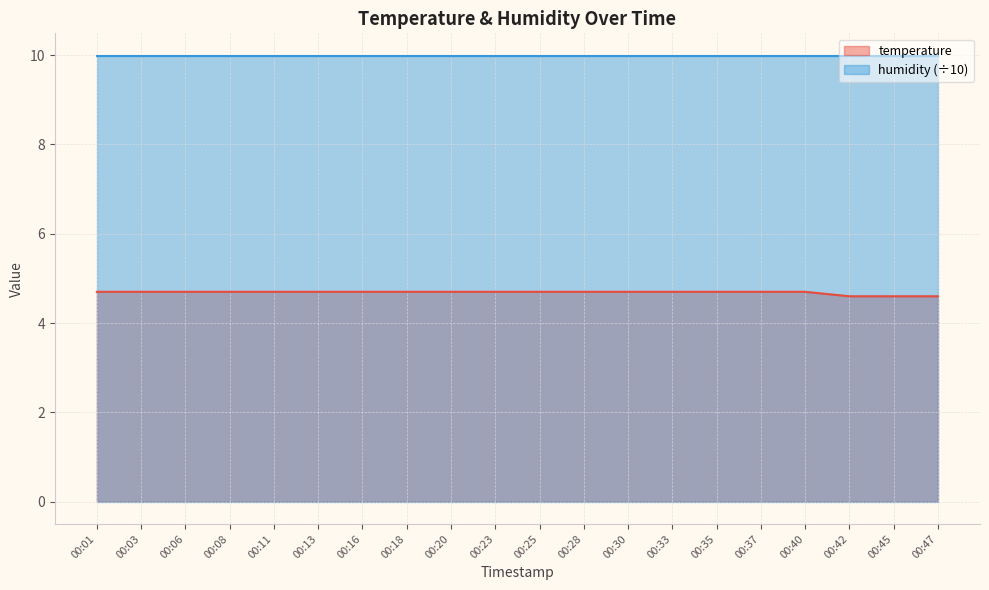

Does the chart display data point markers on the line(s)?

No